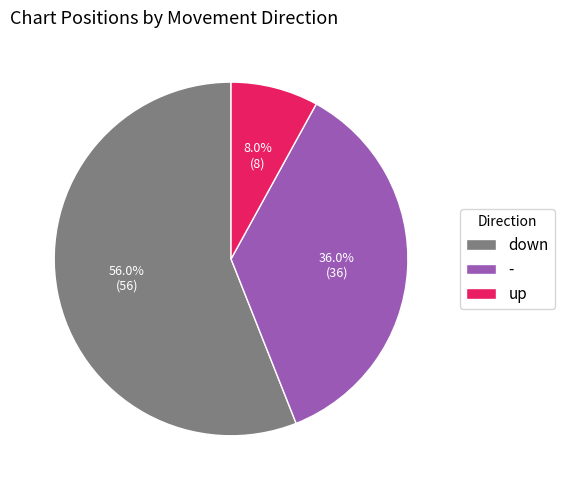

The - slice represents 36% of the pie. True or false?

True